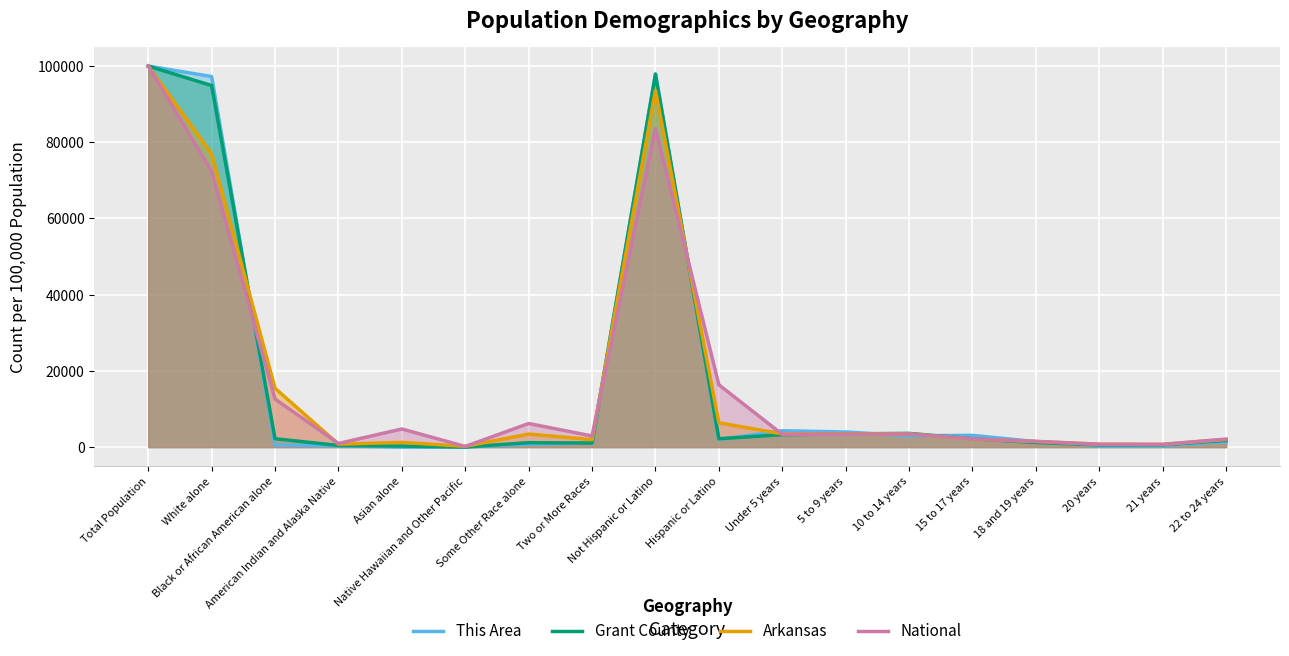

Where does the Grant County series first go above 2184?

Total Population